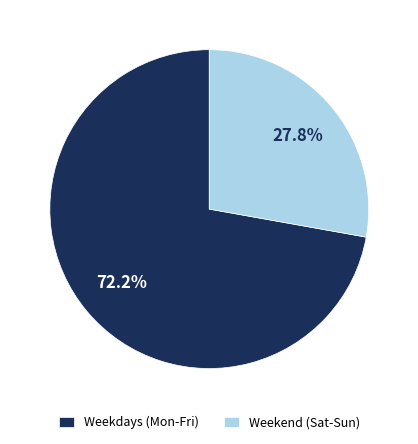

Rank the categories by value from highest to lowest.

Weekdays (Mon-Fri), Weekend (Sat-Sun)